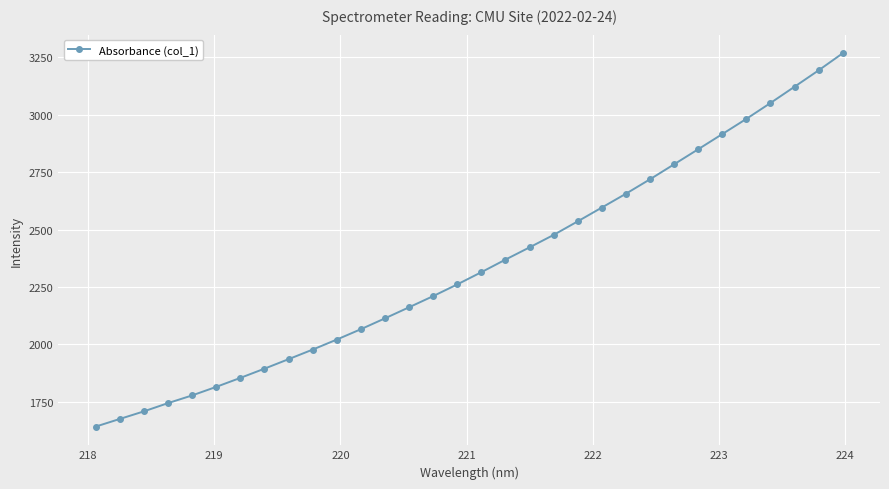

What is the difference between the maximum and second lowest values?

1591.4